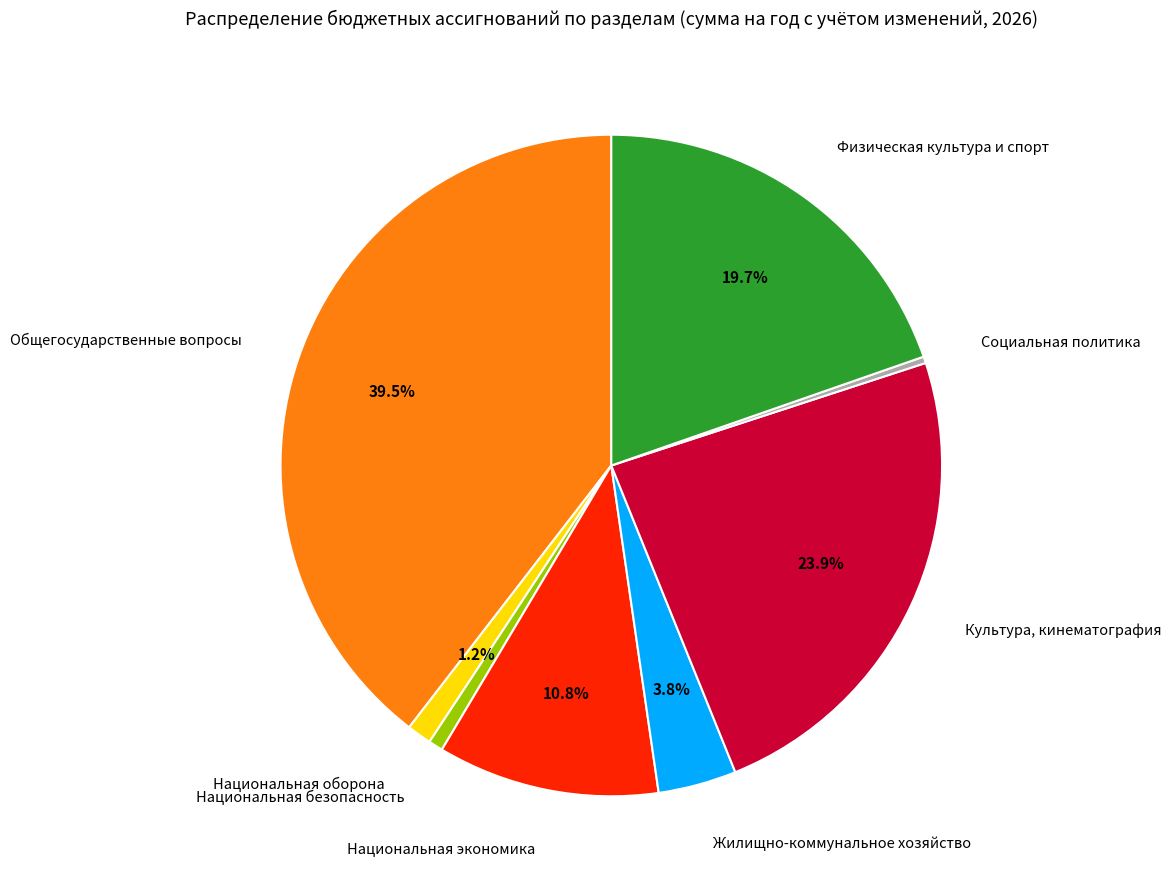

Is it true that Социальная политика is 8% of the pie?

False